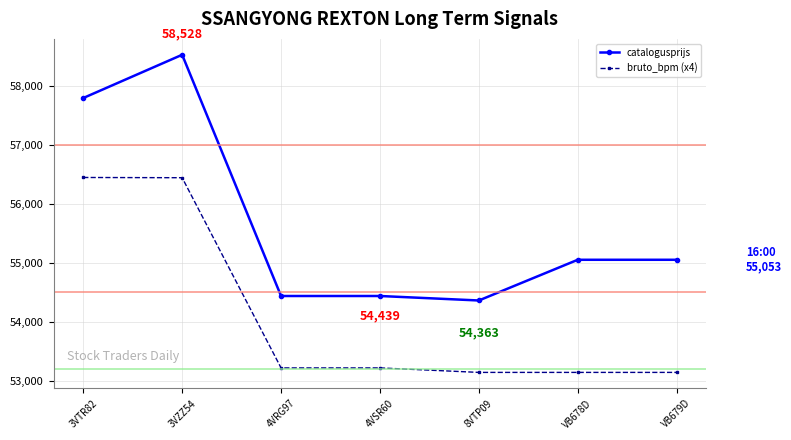

What is the difference between the second highest and minimum values in the catalogusprijs series?

3432